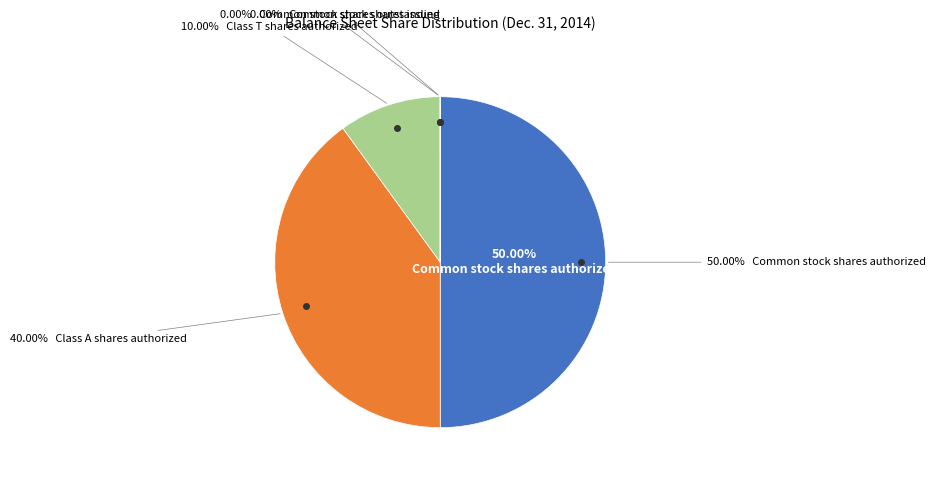

To the nearest percent, what is the difference between the largest and smallest slice percentages?

50%